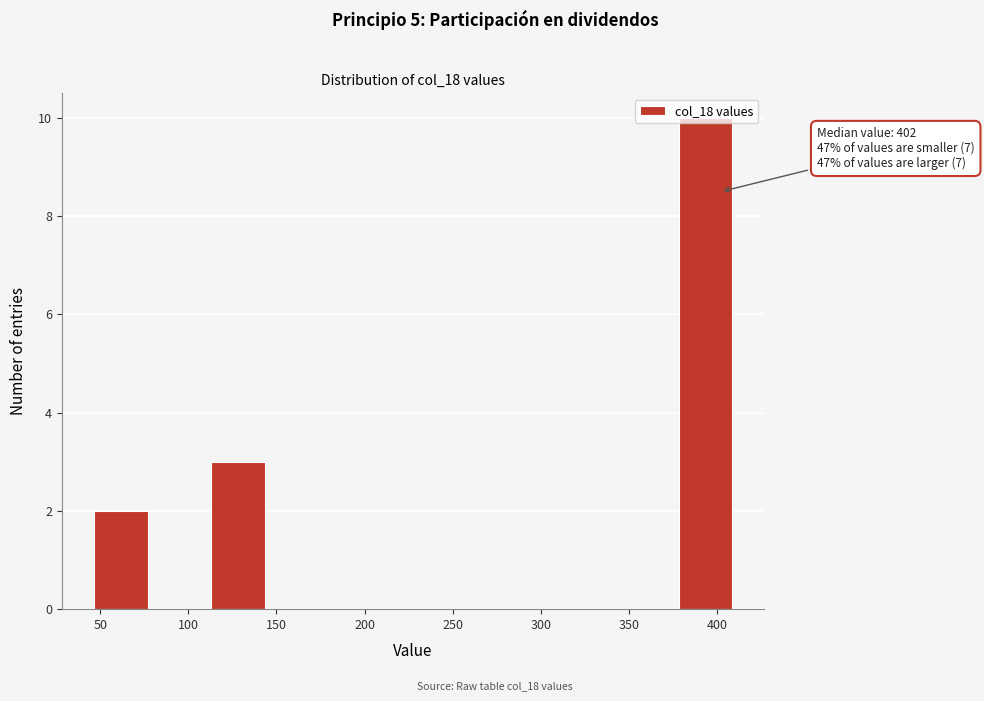

Over which range of the x-axis is the bar tallest?

375 to 410